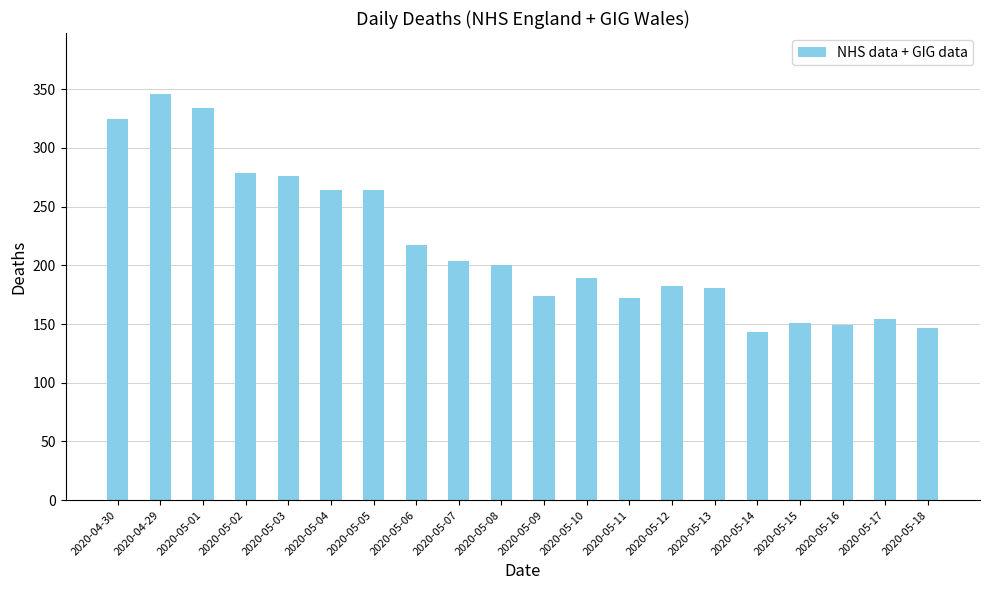

What position from the left is 2020-05-05?

7